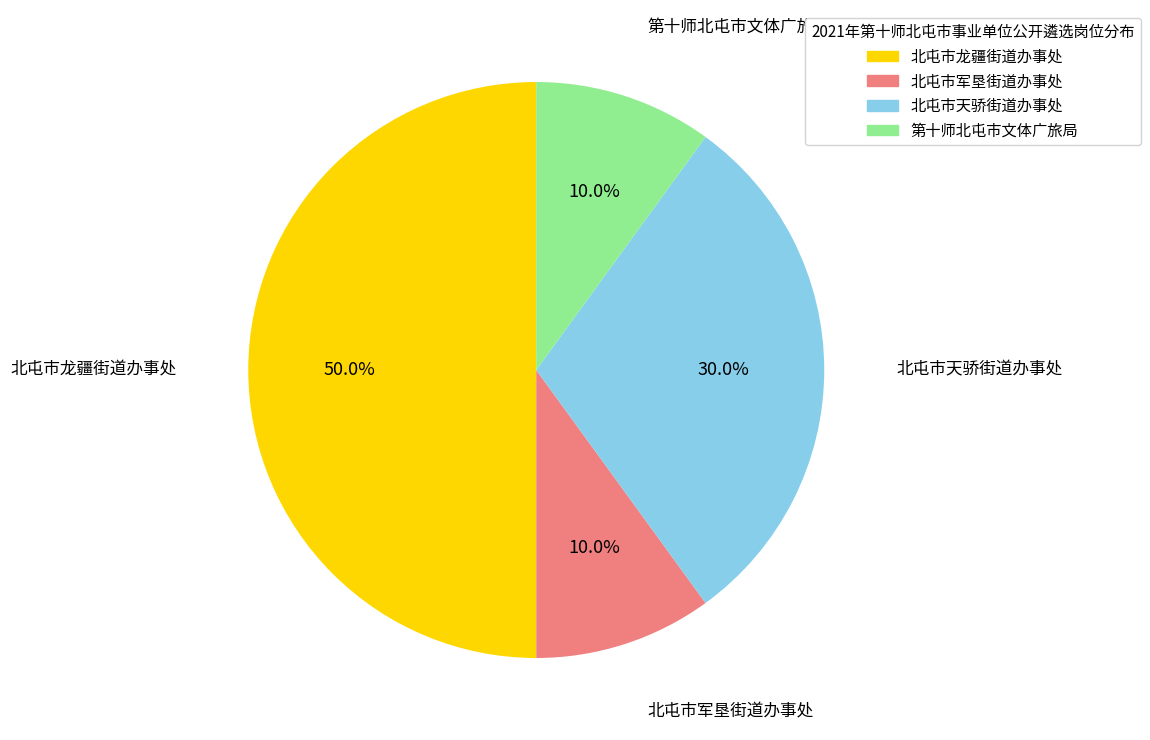

True or false: 北屯市军垦街道办事处 accounts for 10% of the total.

True